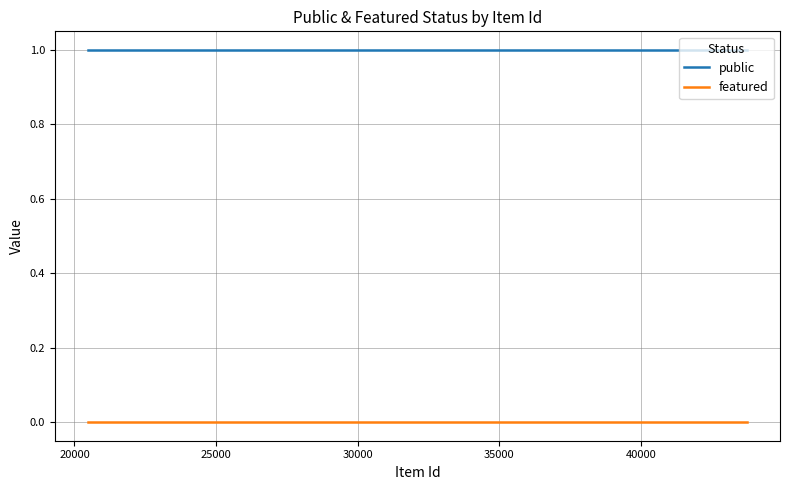

The value of public at 40000 is 1. True or false?

False